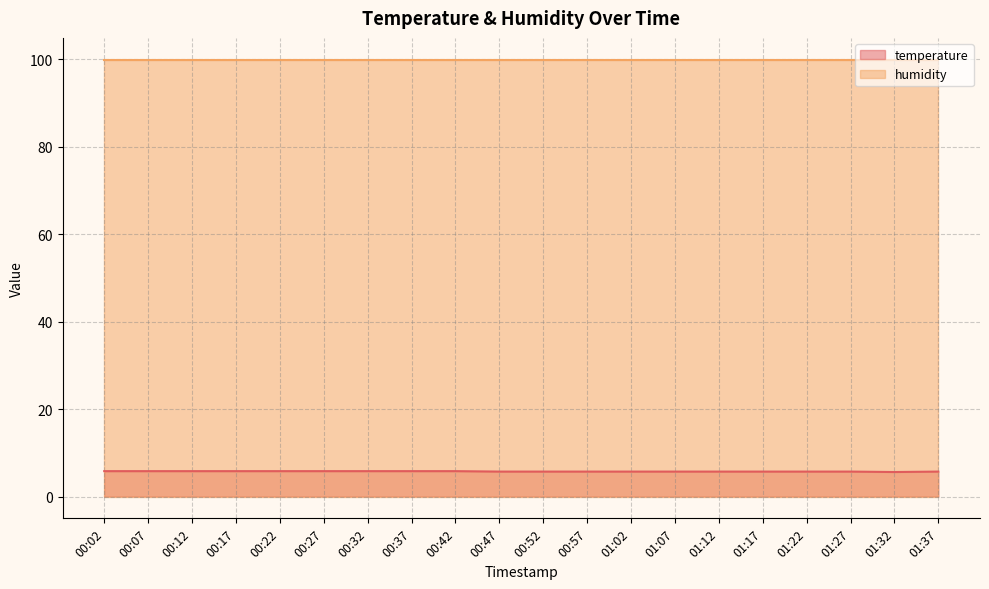

What is the minimum value shown in the chart?

5.6